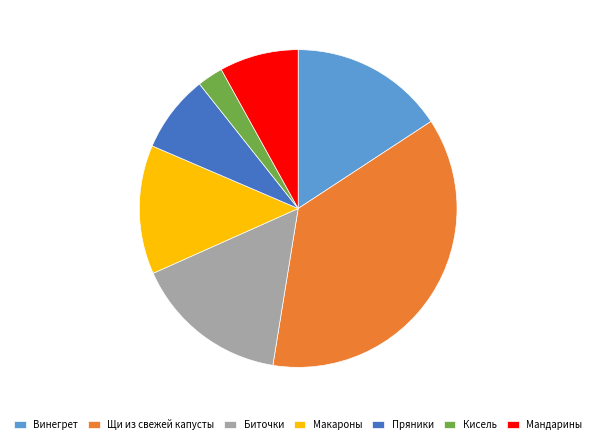

Is Макароны the majority of the pie?

No